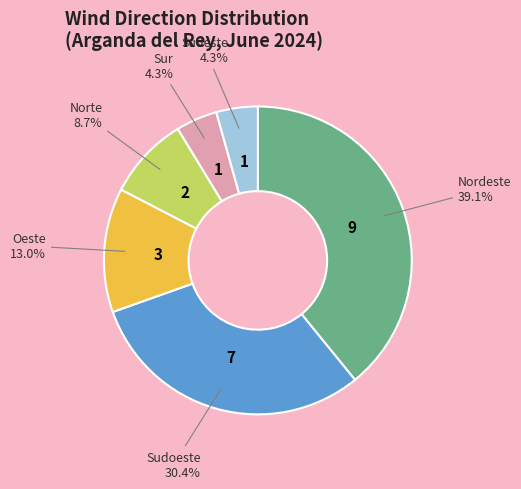

How many slices are in this pie chart?

6